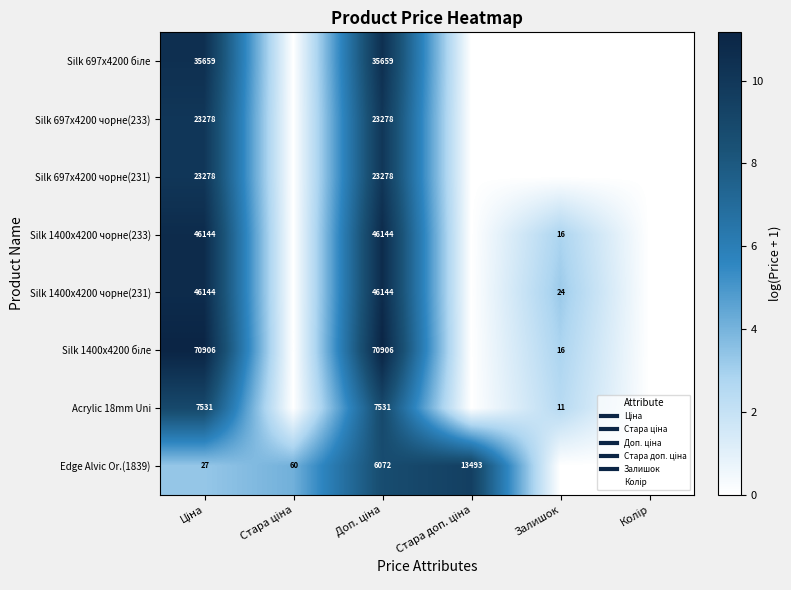

What is the difference between the second highest and second lowest values in the Silk 1400x4200 біле series?

11.2